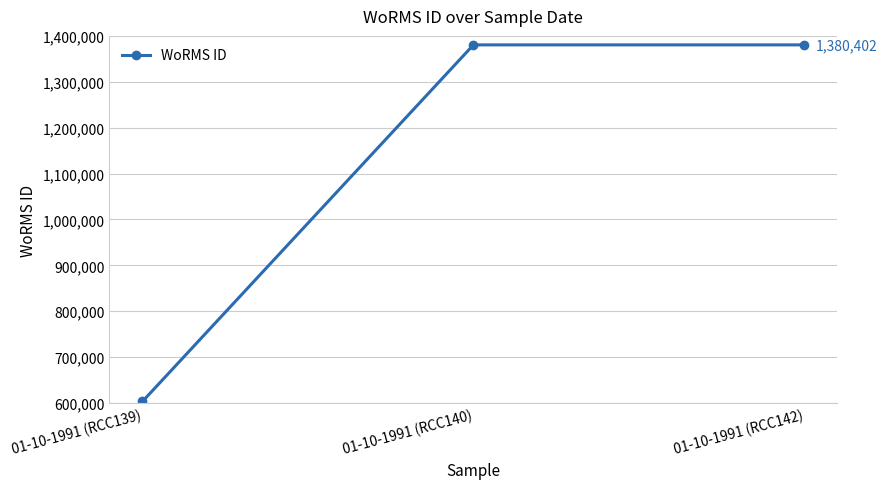

Between 01-10-1991 (RCC139) and 01-10-1991 (RCC140), which is larger?

01-10-1991 (RCC140)